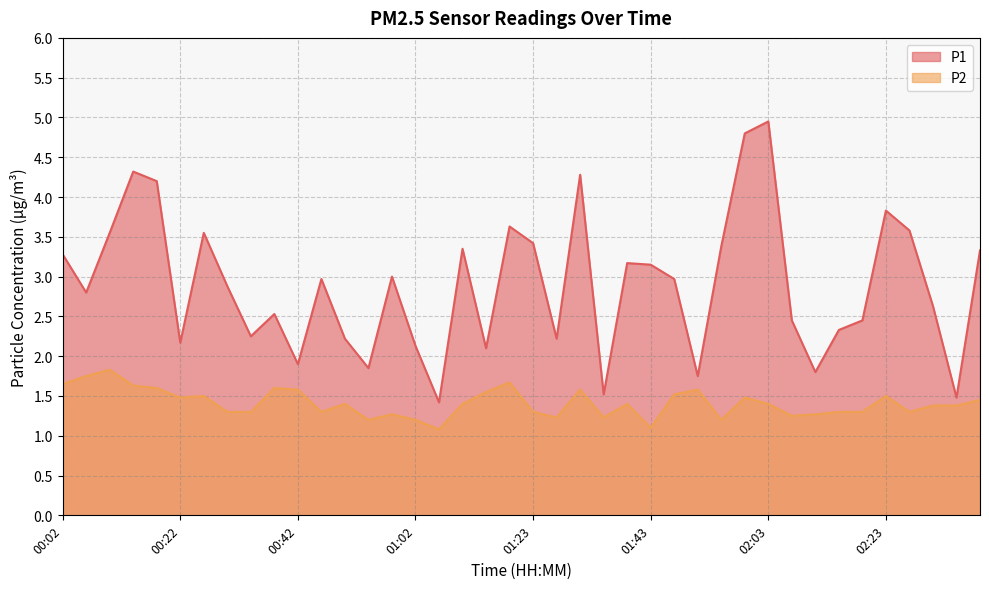

Reading left to right, what are all the values shown in this chart?

P1: 3.3	2.8	3.5	4.3	4.2	2.2	3.5	2.9	2.2	2.5	1.9	3.0	2.2	1.9	3.0	2.1	1.4	3.4	2.1	3.6	3.4	2.2	4.3	1.5	3.2	3.1	3.0	1.8	3.4	4.8	5.0	2.5	1.8	2.3	2.5	3.8	3.6	2.6	1.5	3.3
P2: 1.6	1.8	1.8	1.6	1.6	1.5	1.5	1.3	1.3	1.6	1.6	1.3	1.4	1.2	1.3	1.2	1.1	1.4	1.6	1.7	1.3	1.2	1.6	1.2	1.4	1.1	1.5	1.6	1.2	1.5	1.4	1.2	1.3	1.3	1.3	1.5	1.3	1.4	1.4	1.4